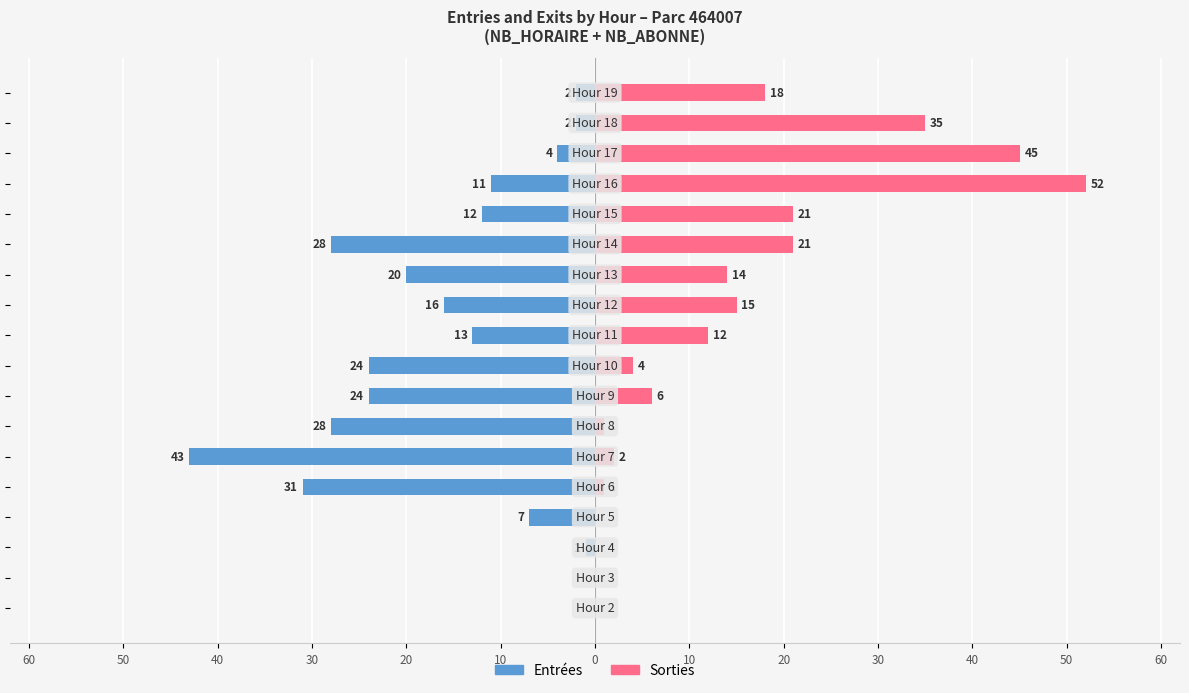

True or false: Entrées has a value of -17 at 13.

False